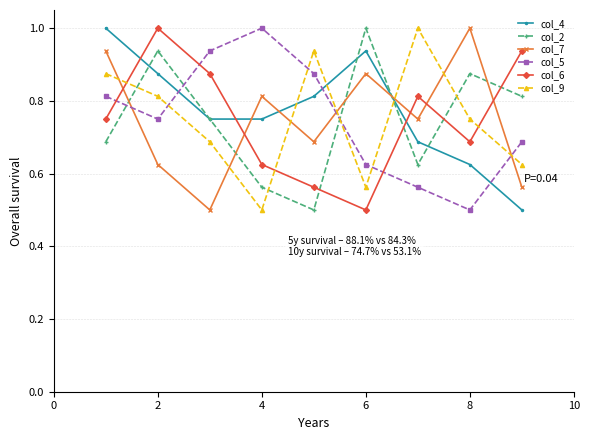

What is the difference between the maximum and minimum values in the col_9 series?

0.5